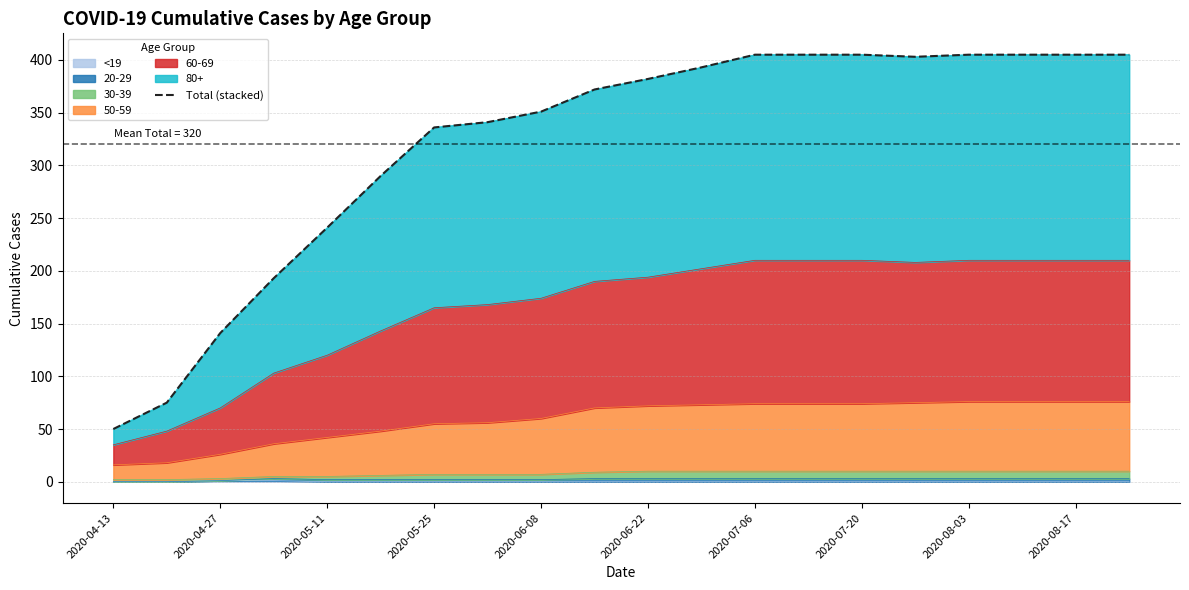

Reading left to right, transcribe all the data shown in this chart.

50	75	141	193	241	290	336	341	351	372	382	393	405	405	405	403	405	405	405	405